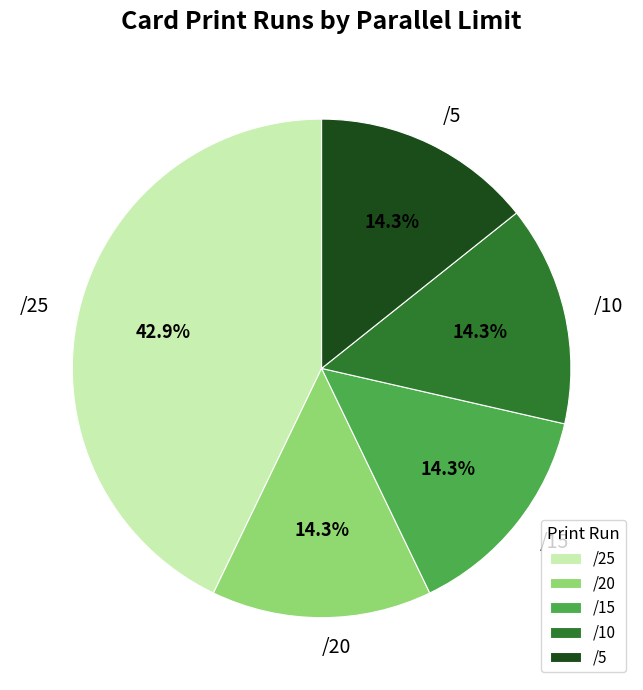

Approximately how many times larger is the value at /15 compared to /5?

1.0